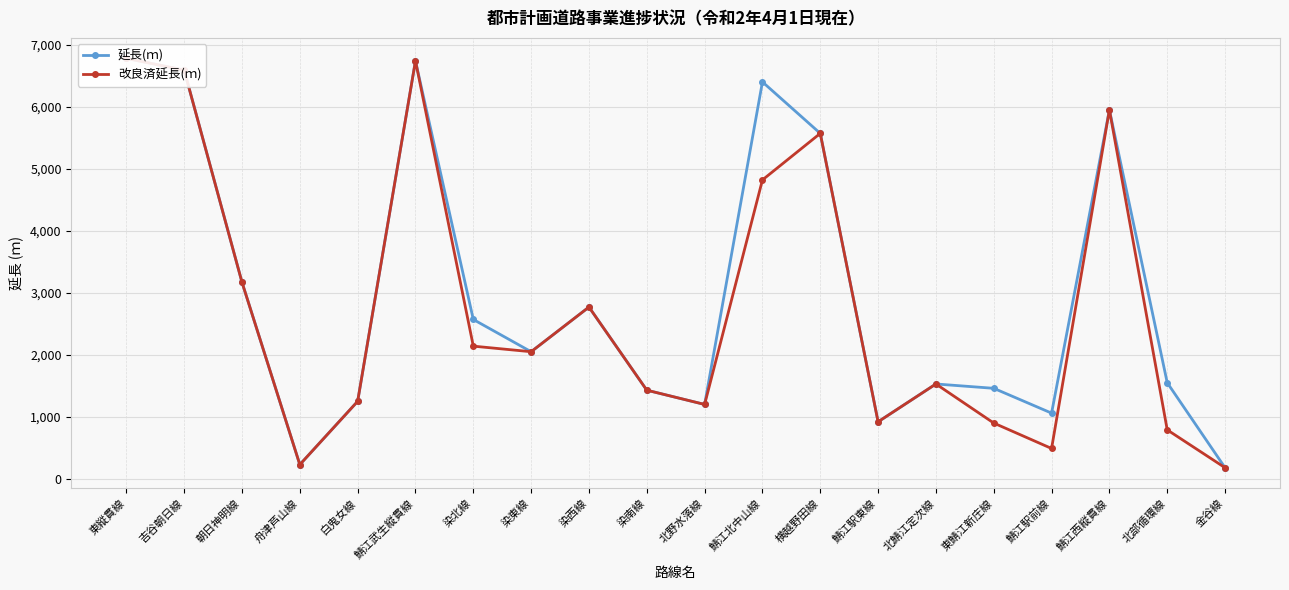

Does the chart display data point markers on the line(s)?

Yes